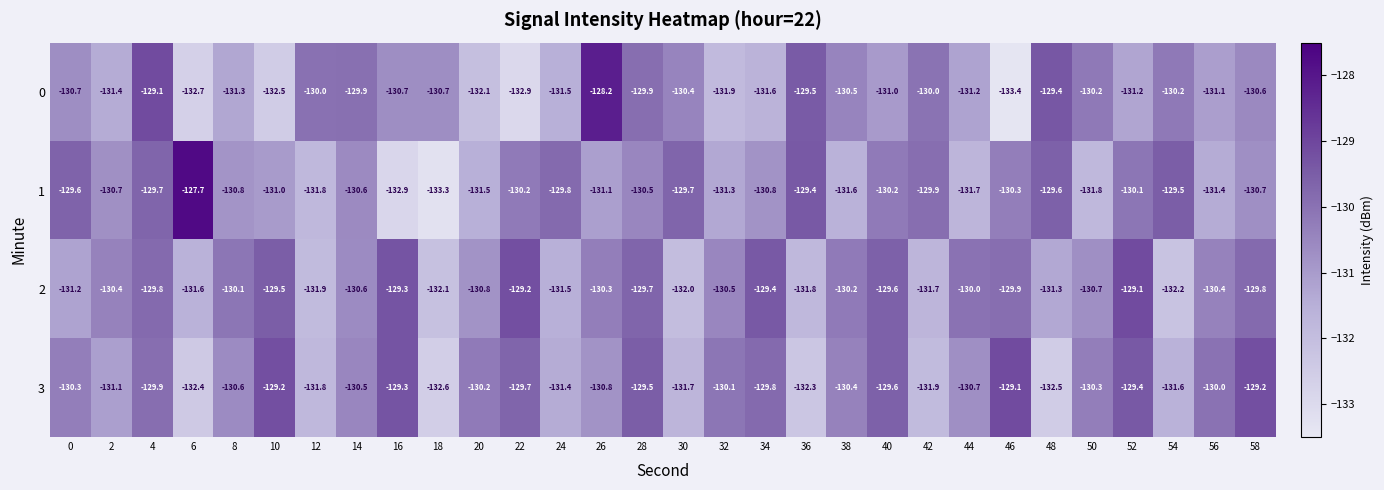

True or false: 2 has a value of -169.2 at 8.

False